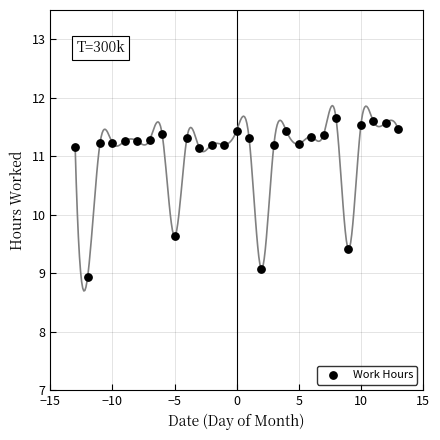

What is the range of X values (max minus min)?

26.0